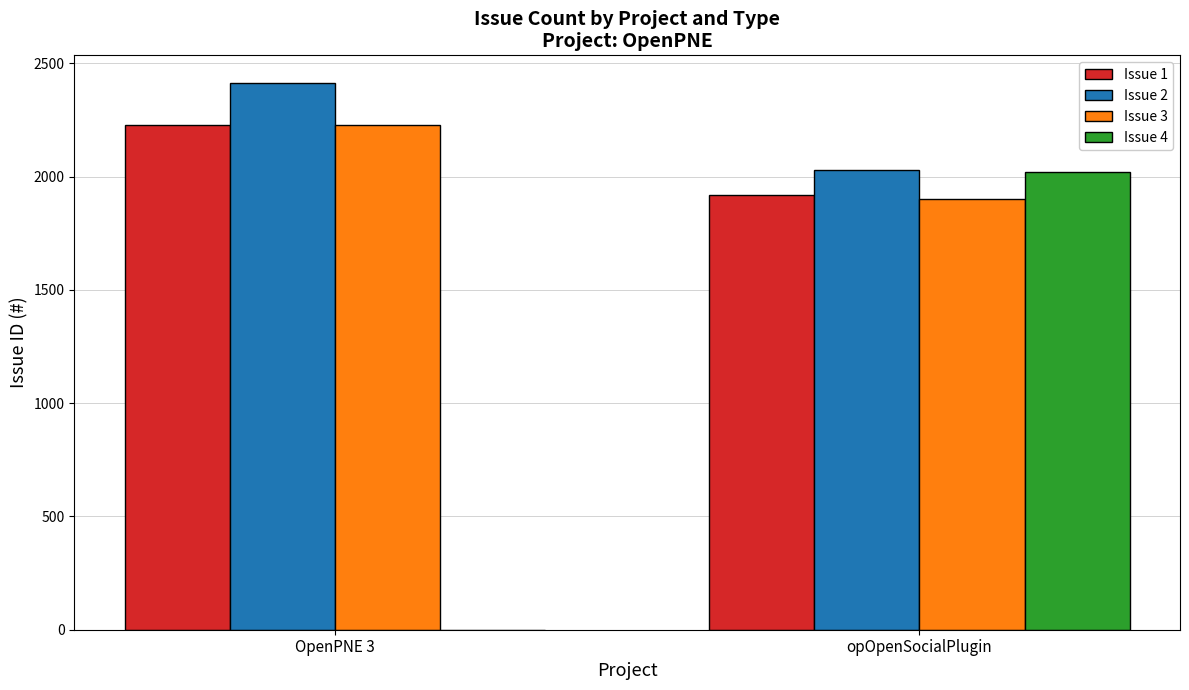

At which label does Issue 4 reach its peak?

opOpenSocialPlugin